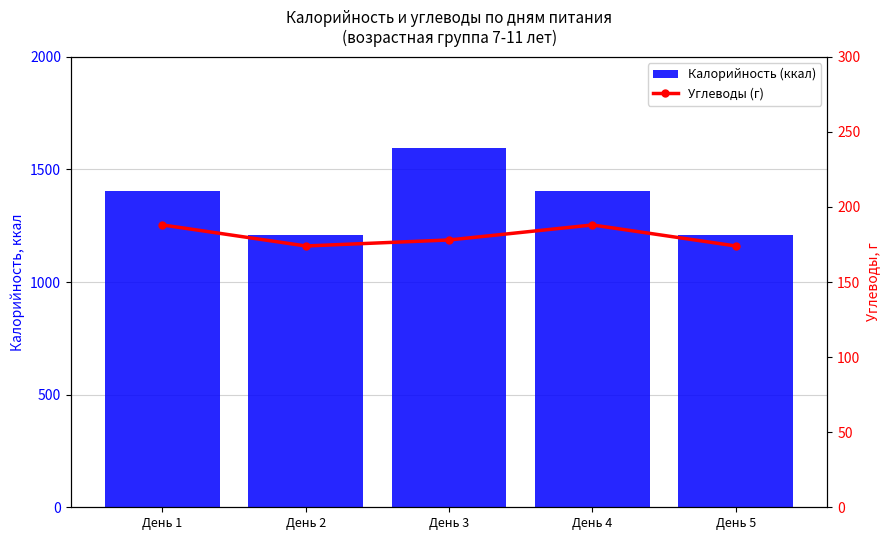

What is the sum of the Углеводы (г) values at День 3 and День 4?

366